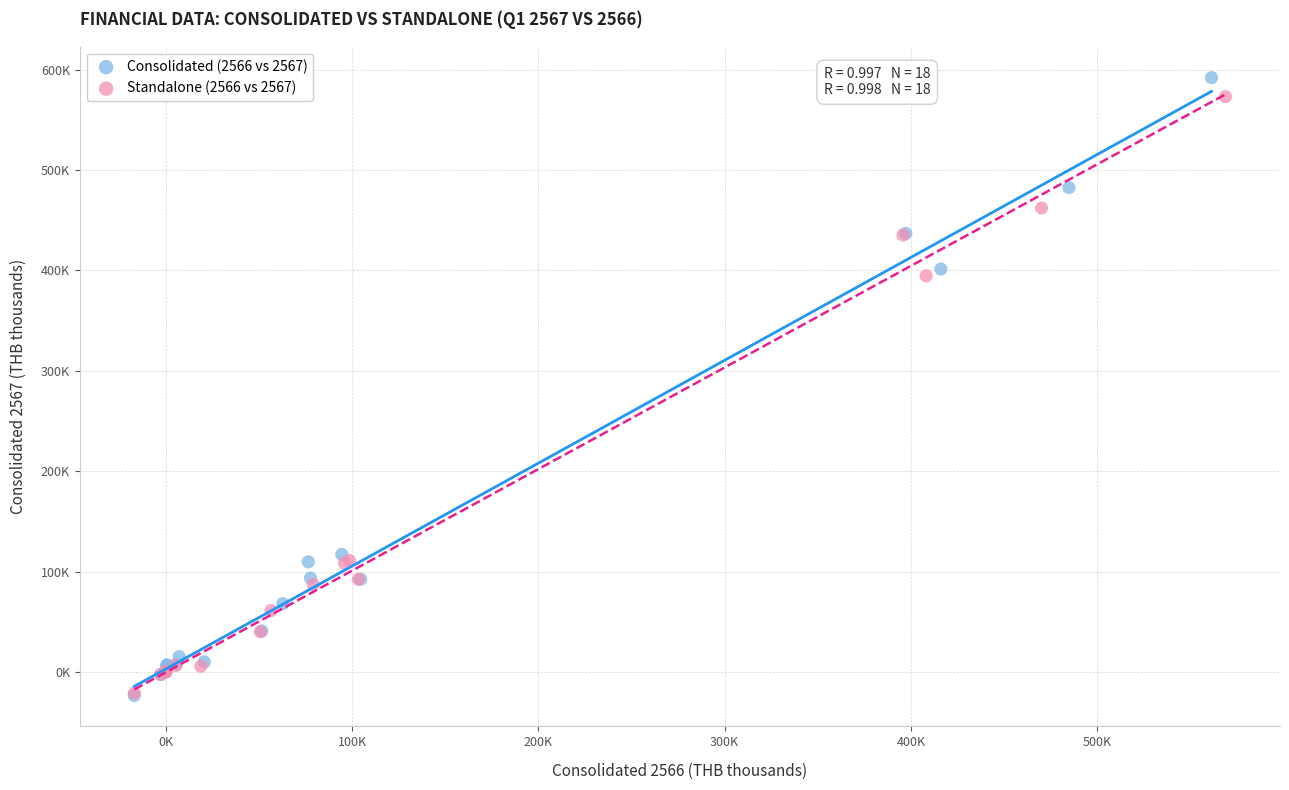

What are all the series names shown in the legend?

Consolidated (2566 vs 2567), Standalone (2566 vs 2567)